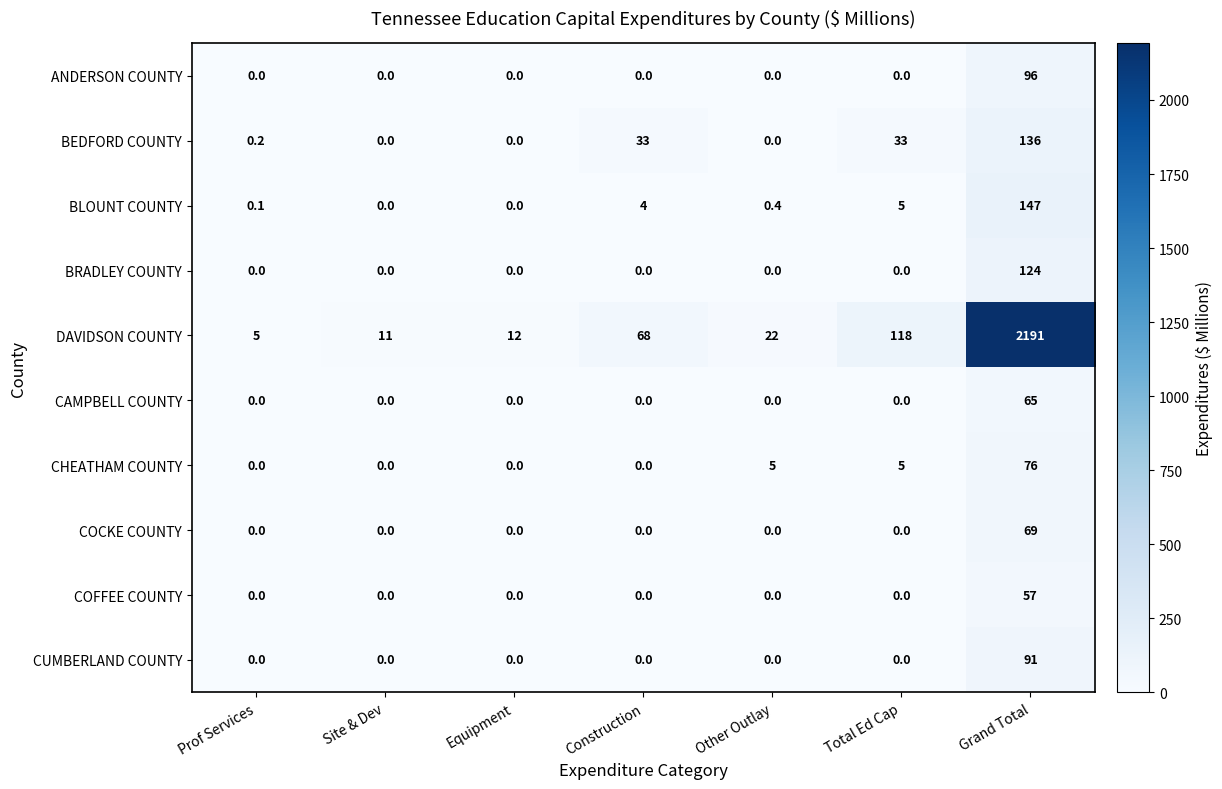

Rank the series by their maximum value, from lowest to highest.

COFFEE COUNTY, CAMPBELL COUNTY, COCKE COUNTY, CHEATHAM COUNTY, CUMBERLAND COUNTY, ANDERSON COUNTY, BRADLEY COUNTY, BEDFORD COUNTY, BLOUNT COUNTY, DAVIDSON COUNTY